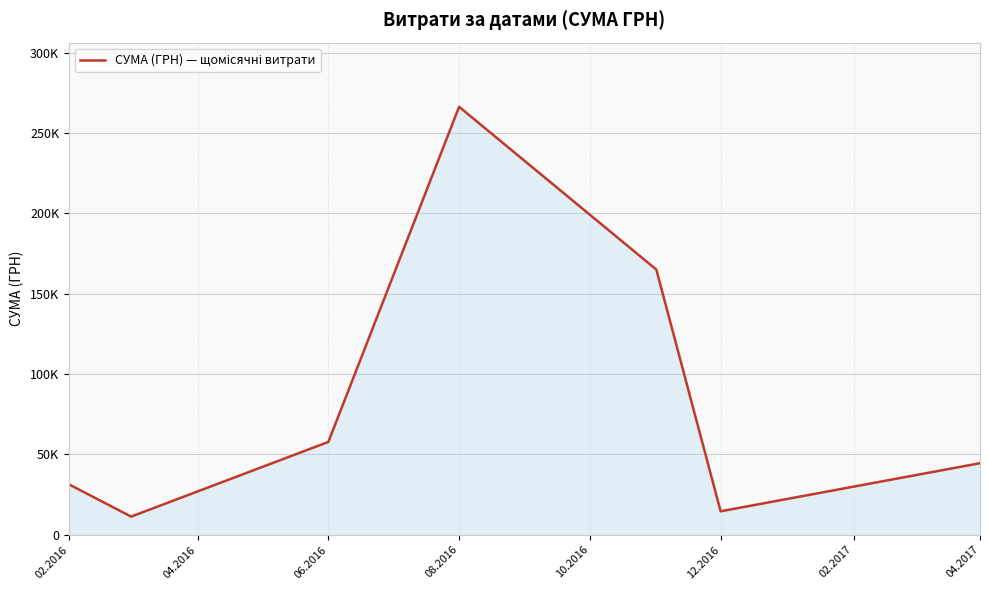

Is this an area chart (filled region under the line)?

Yes